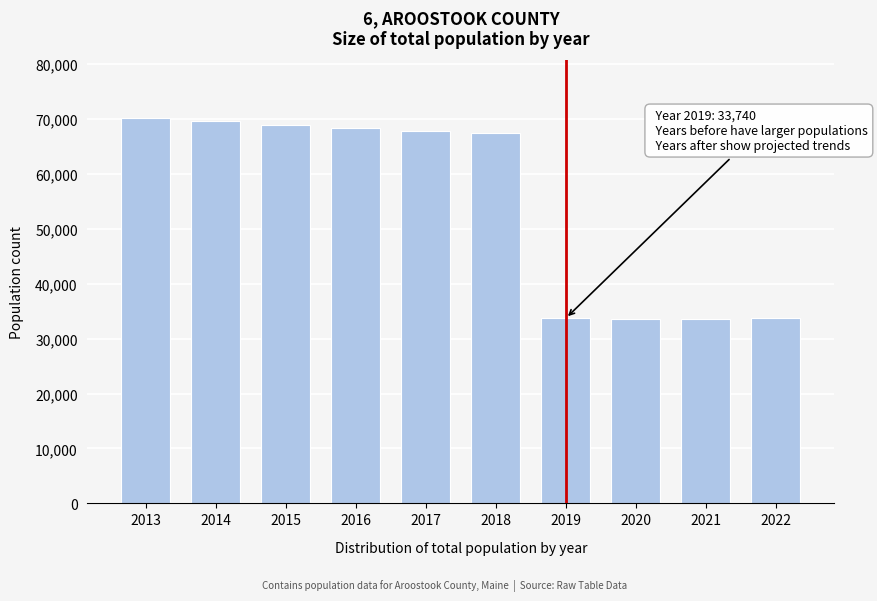

What is the difference between the values at 2017 and 2019?

34014